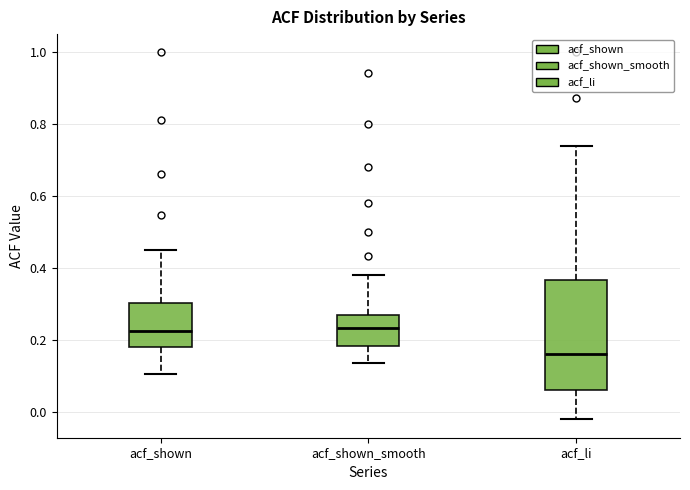

Which box is the tallest, from its lower edge to its upper edge?

acf_li